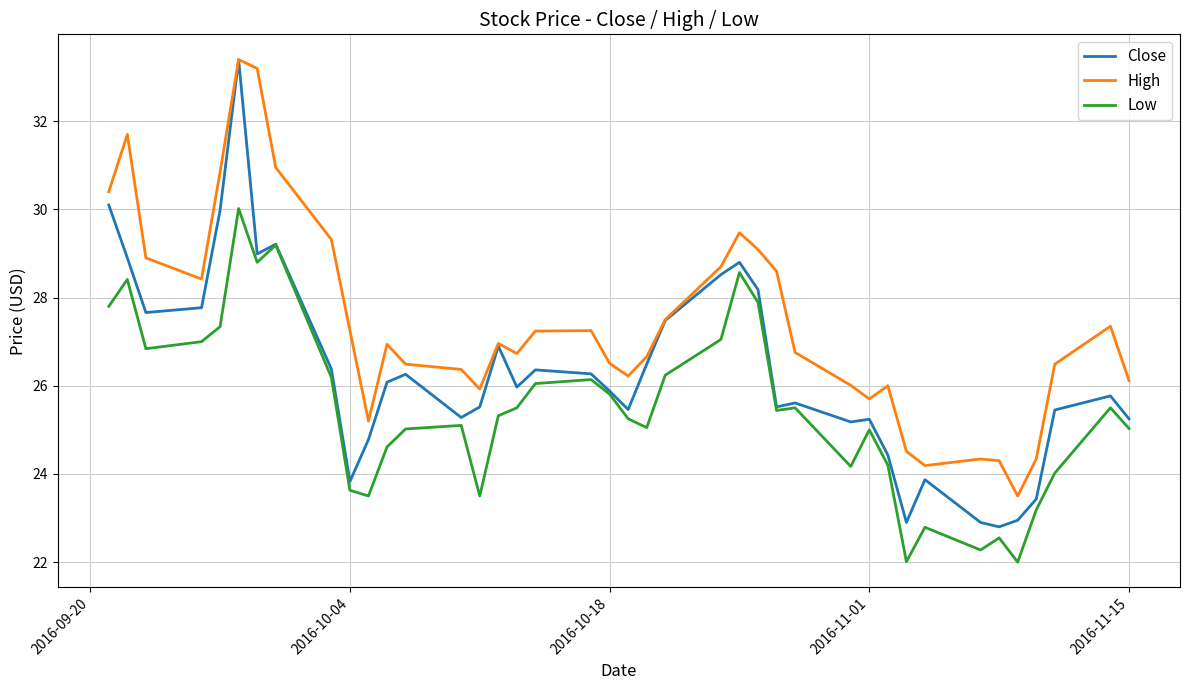

What is the highest value of the Low series?

30.0